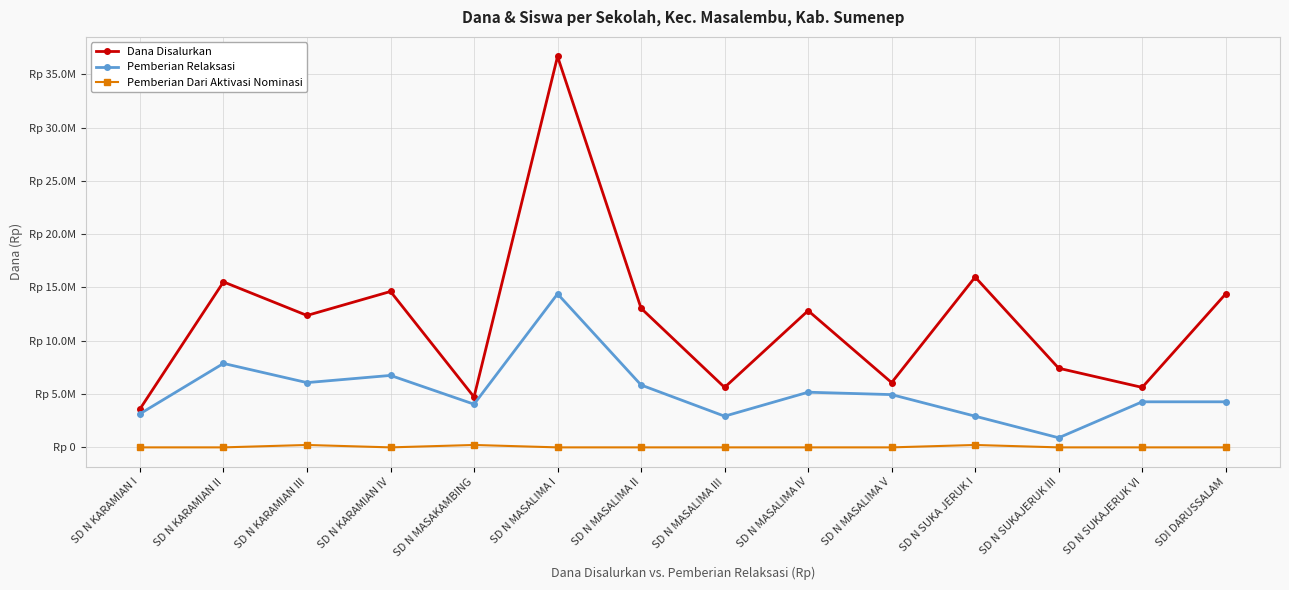

At which category does Pemberian Relaksasi reach its first local valley?

SD N KARAMIAN III